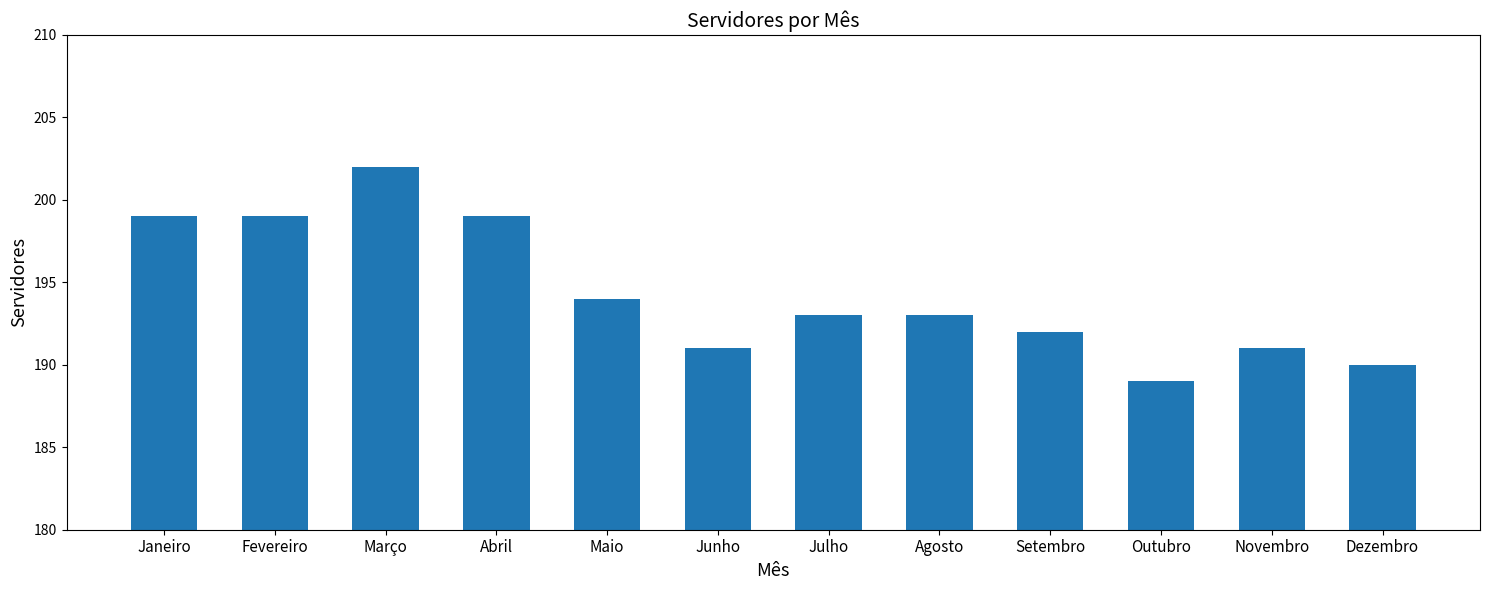

How many bars are there in total?

12